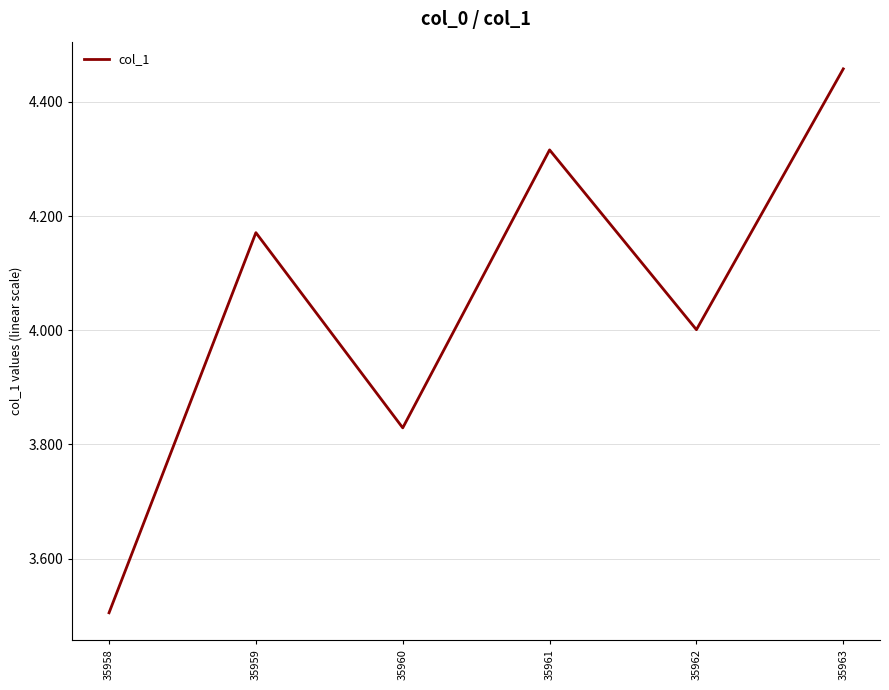

At which category does the data reach its first local peak?

35959